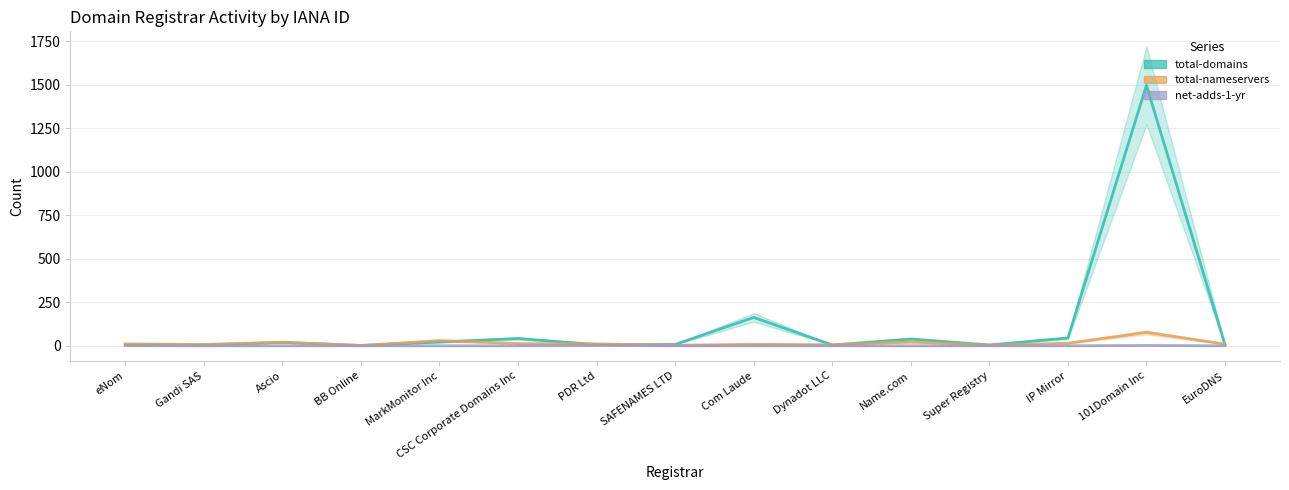

Reading left to right, list all the values displayed in this chart.

total-domains: 6	5	20	2	22	42	7	8	163	5	39	5	45	1496	6
total-nameservers: 11	8	20	2	30	13	11	3	9	6	22	4	15	77	10
net-adds-1-yr: 1	0	0	0	0	0	2	0	0	0	0	0	0	2	0